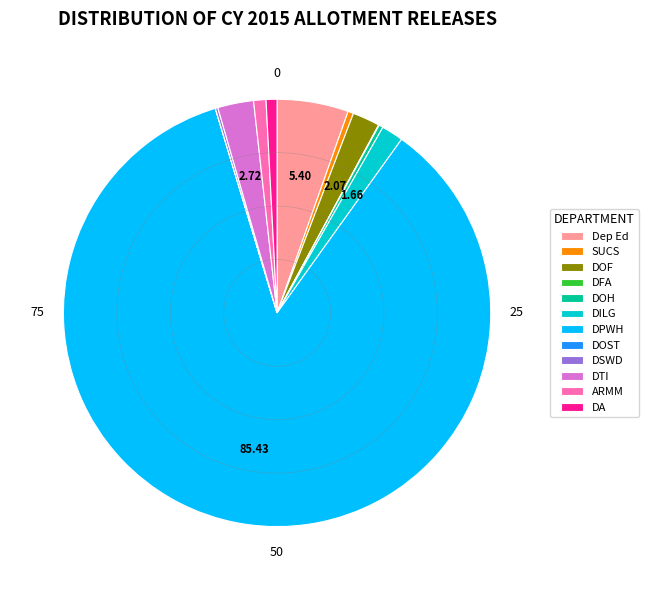

Approximately how many times larger is the value at ARMM compared to DTI?

0.3